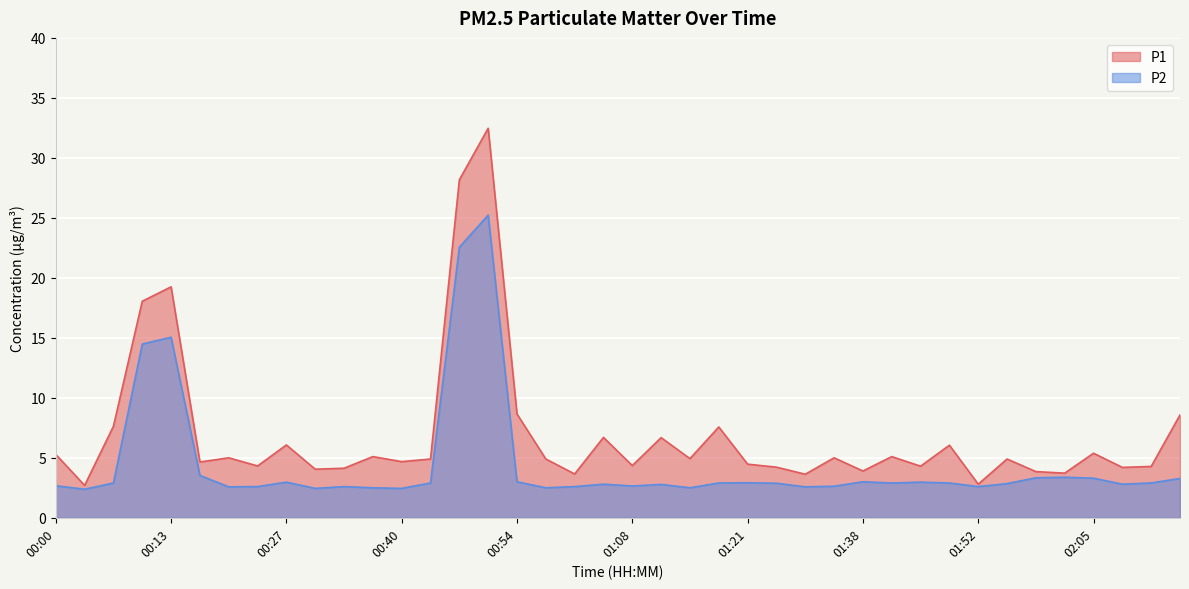

At which category does P1 reach its first local valley?

00:03